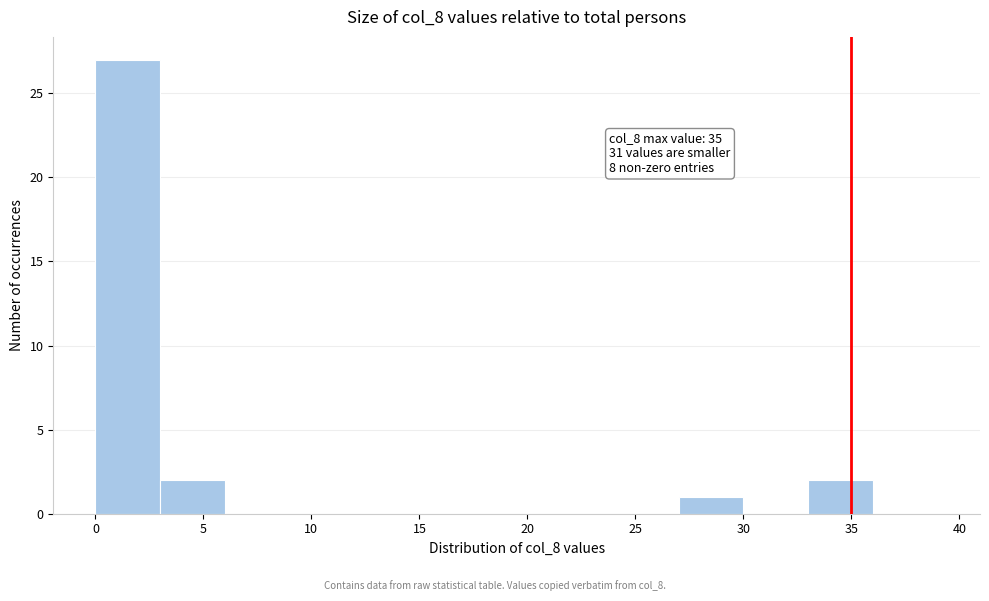

Which range on the x-axis has the tallest bar?

0 to 3